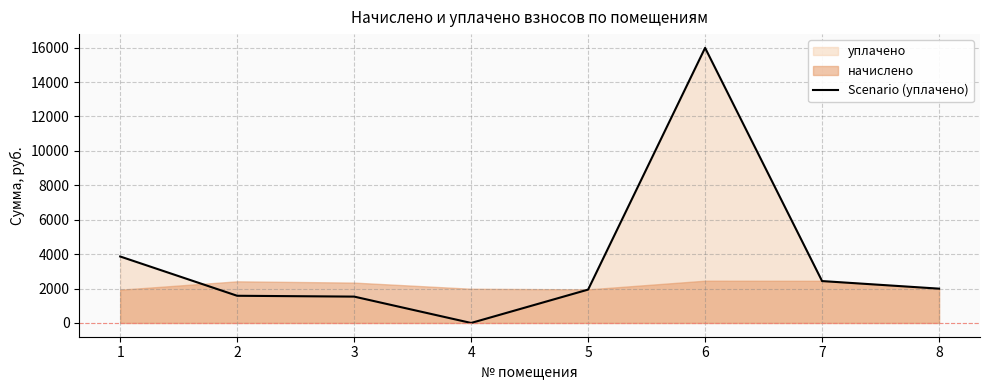

Rank the categories by value from highest to lowest.

6, 1, 7, 8, 5, 2, 3, 4